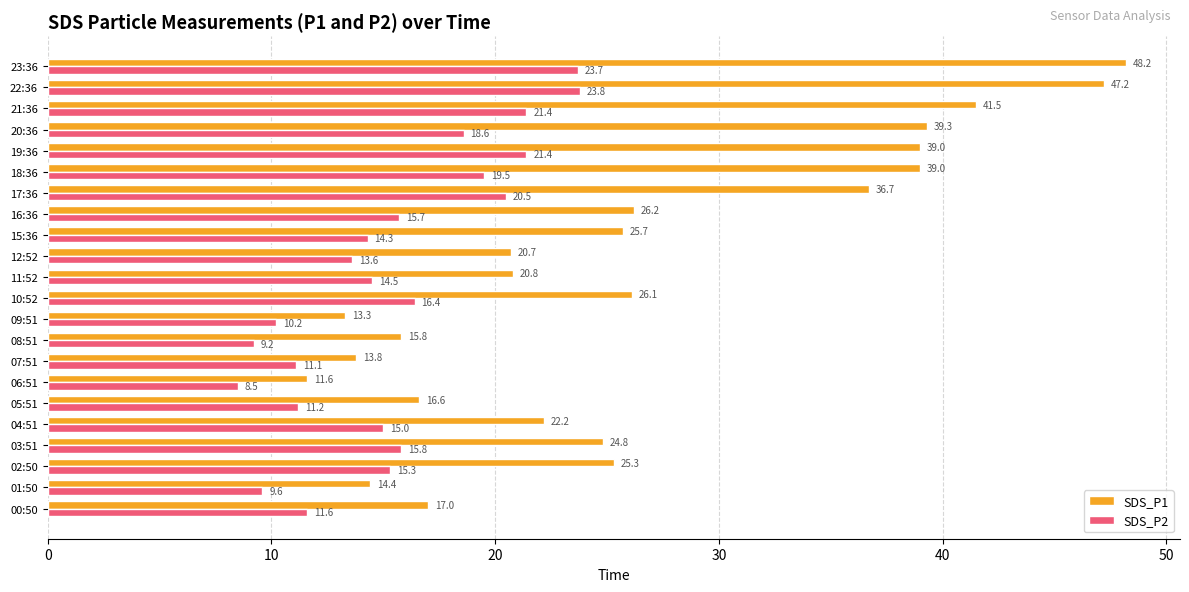

What is the total value across all series at 09:51?

23.5